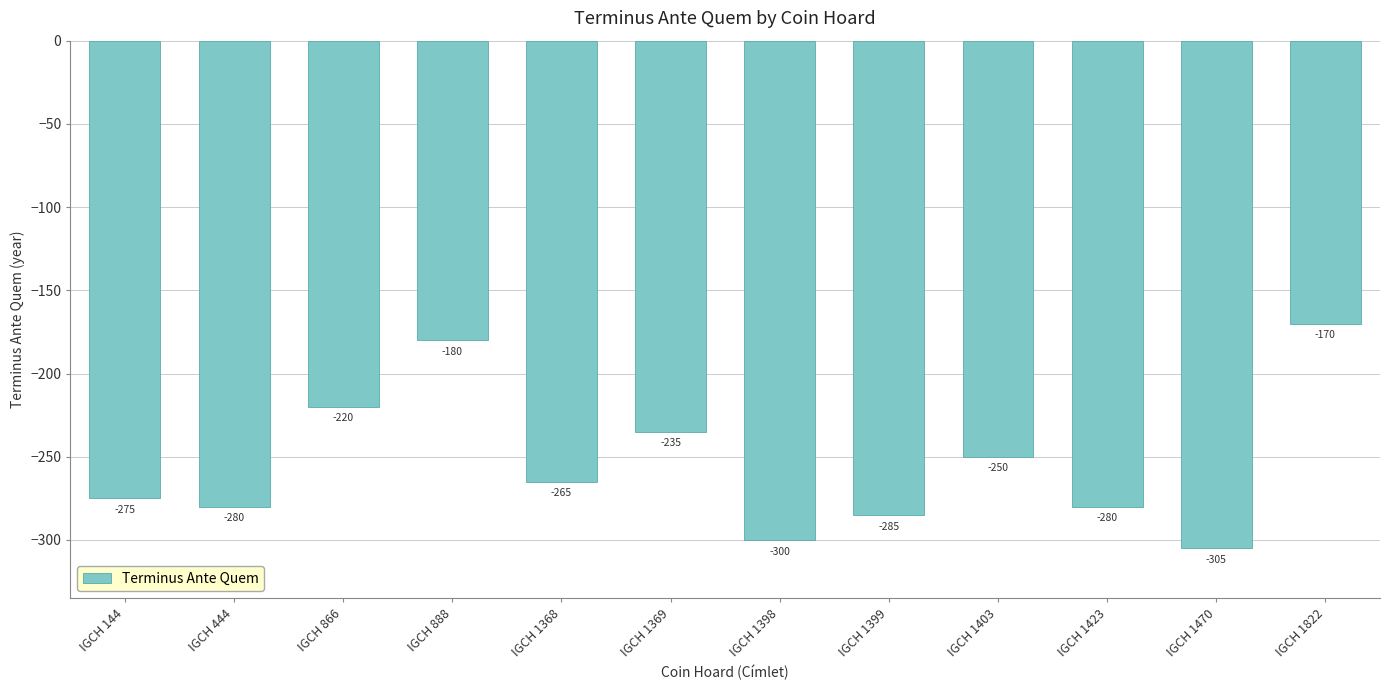

Reading left to right, extract all data points from this chart.

IGCH 144=-275	IGCH 444=-280	IGCH 866=-220	IGCH 888=-180	IGCH 1368=-265	IGCH 1369=-235	IGCH 1398=-300	IGCH 1399=-285	IGCH 1403=-250	IGCH 1423=-280	IGCH 1470=-305	IGCH 1822=-170